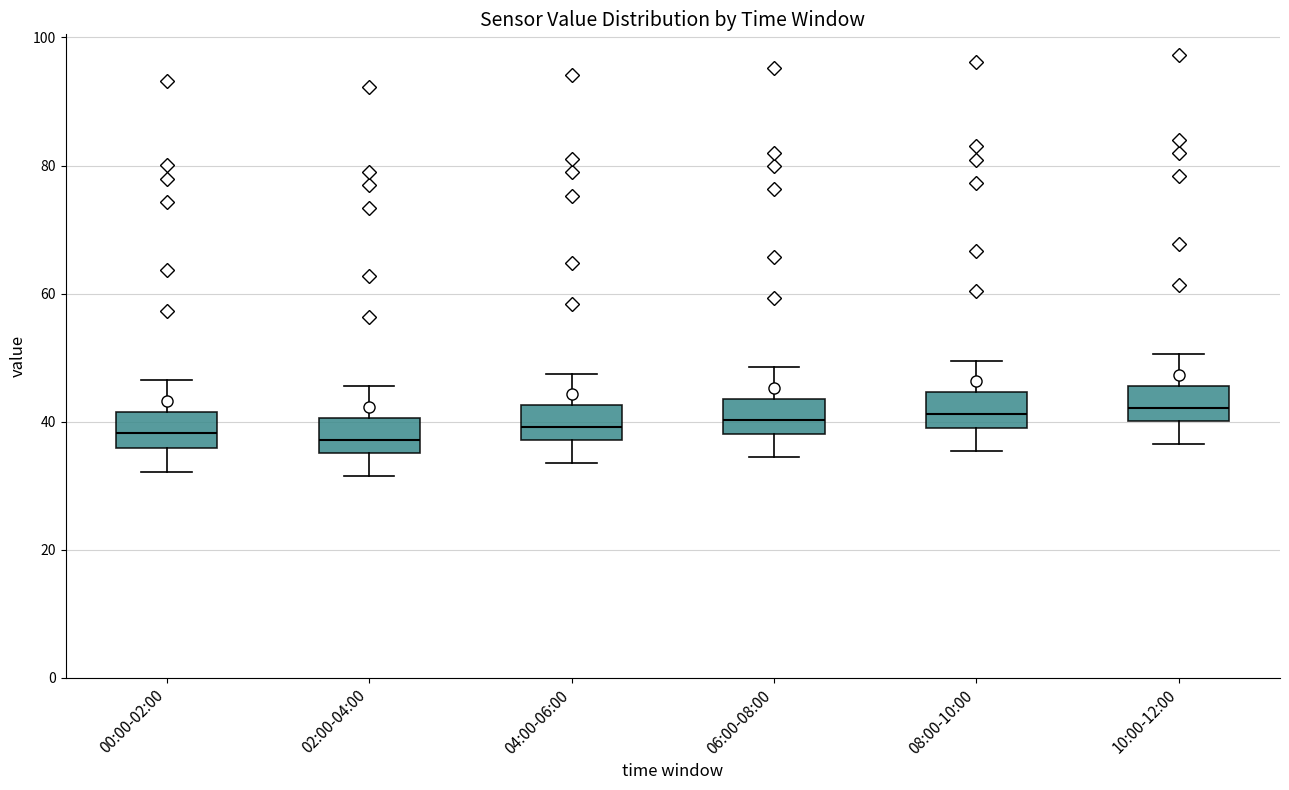

Where does the upper whisker of the box for 08:00-10:00 end on the y-axis? The values are not printed on the chart, so give them approximately, as read against the axis.

50